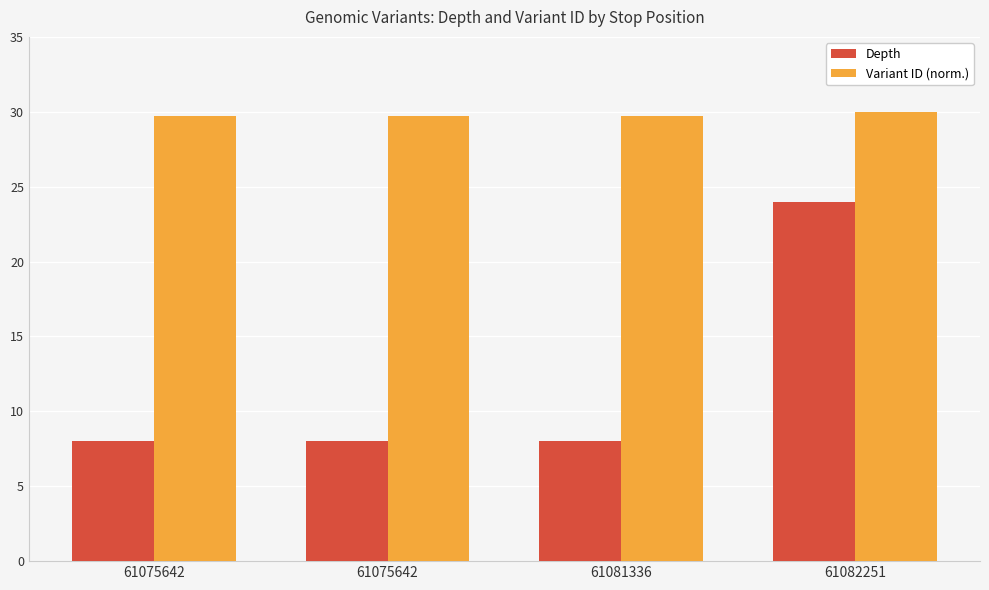

How many distinct data groups are displayed?

2